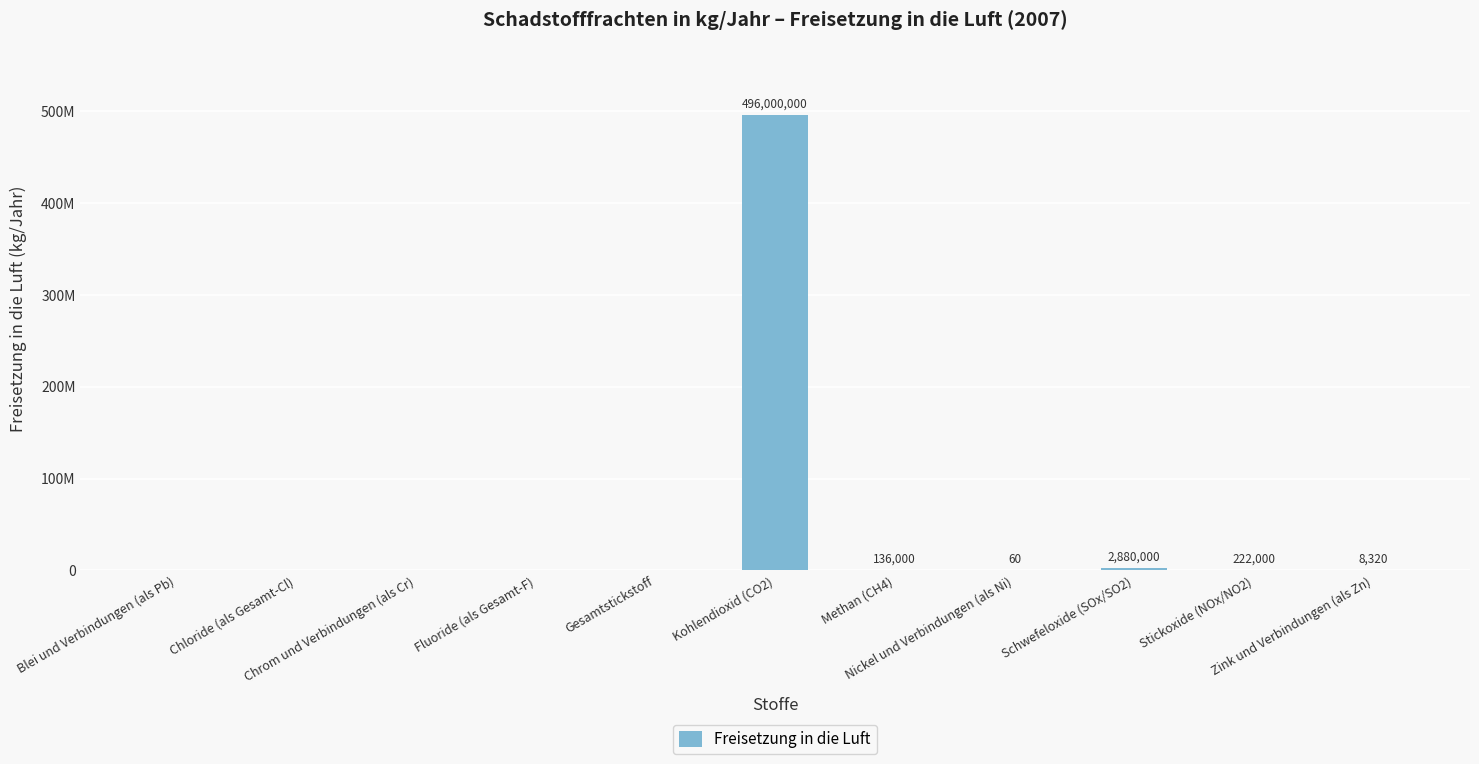

Are the bars horizontal?

No